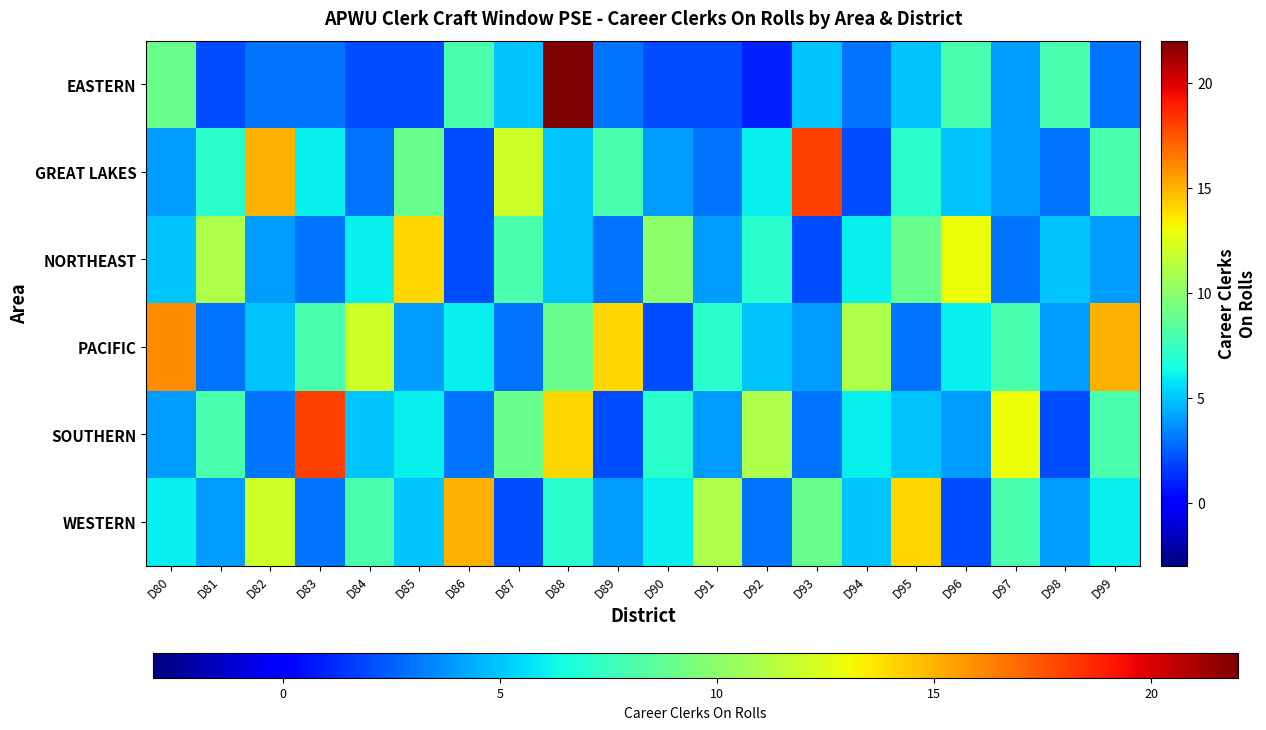

At how many categories does at least one series exceed 6?

20